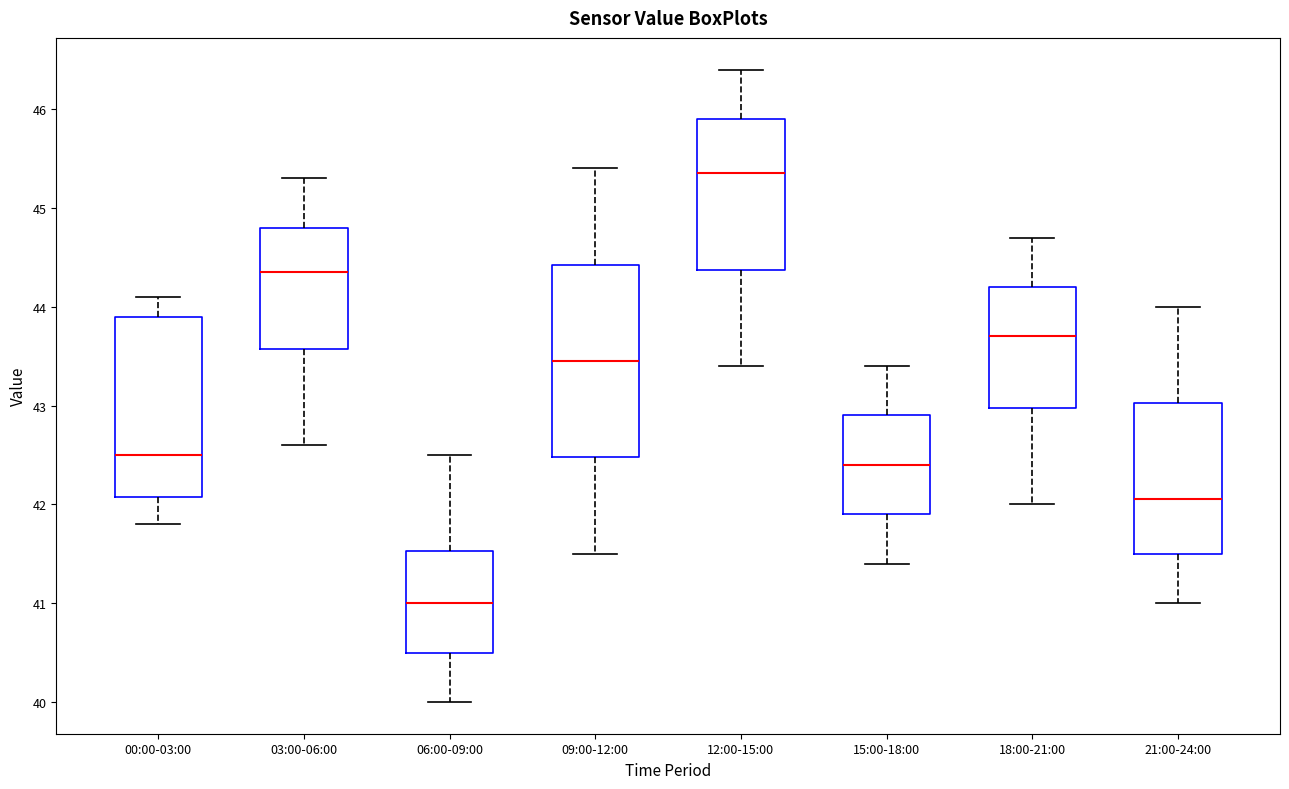

Which box's median line is the highest?

12:00-15:00